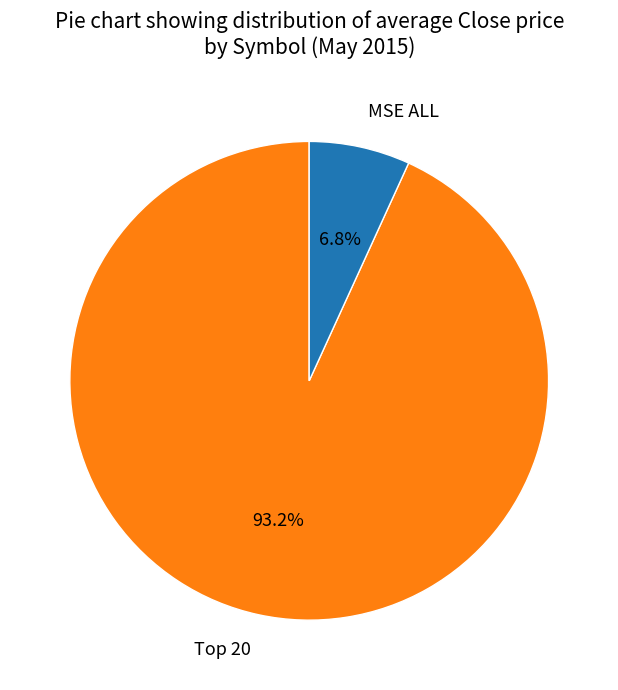

How many segments does this pie chart have?

2